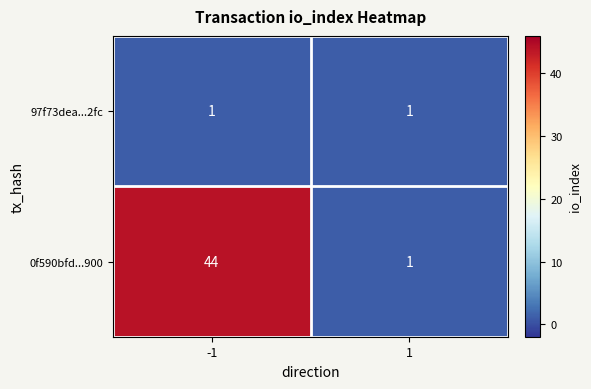

What is the spread (max minus min) of values at -1?

43